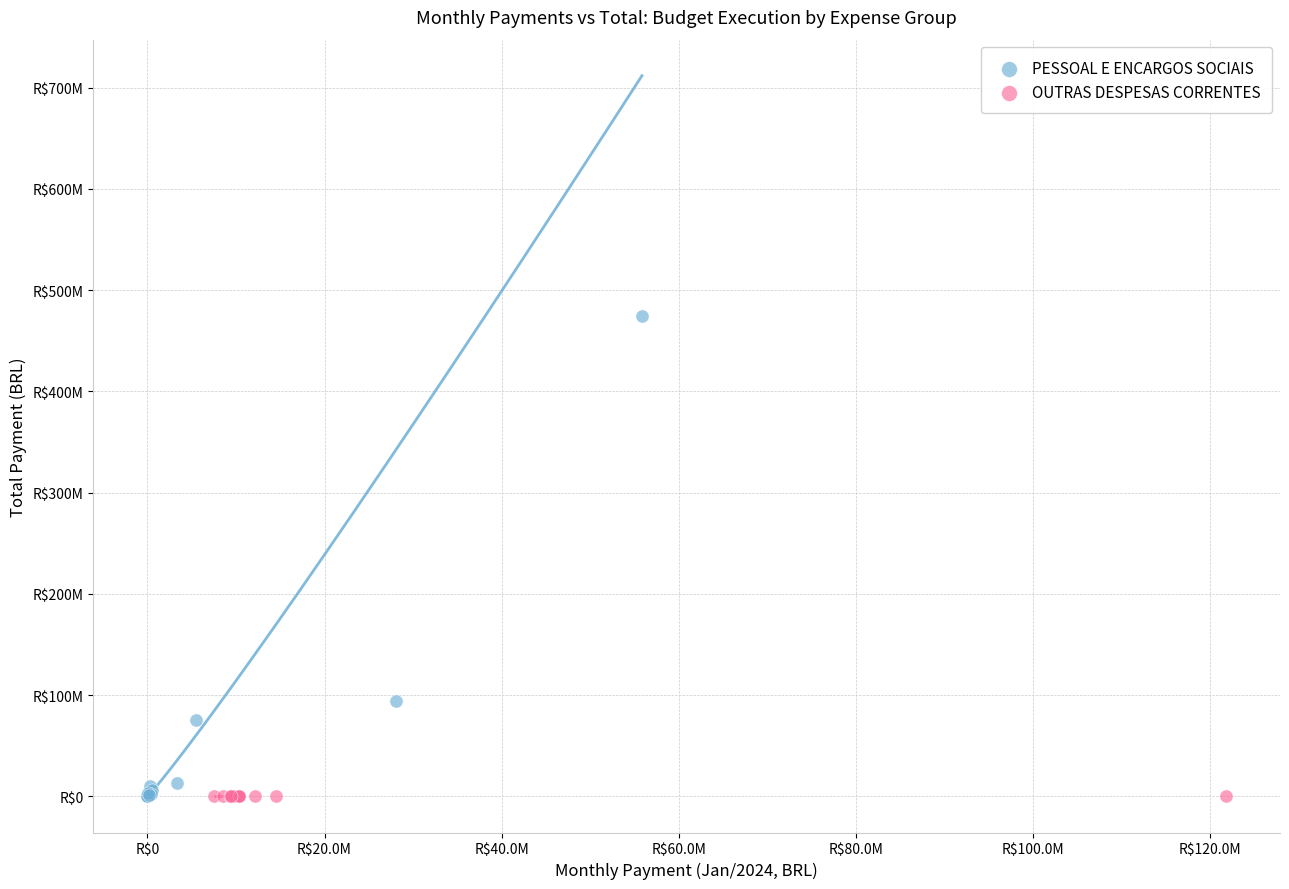

Which series has the widest spread of Y values?

PESSOAL E ENCARGOS SOCIAIS